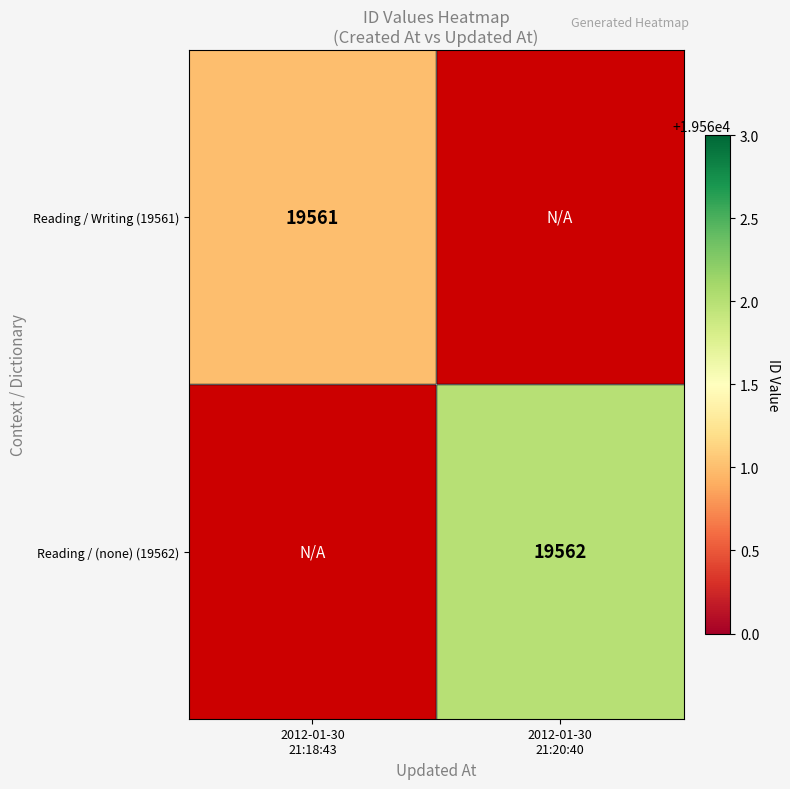

Which category has the lowest value in the Reading / (none) (19562) series?

2012-01-30 21:18:43